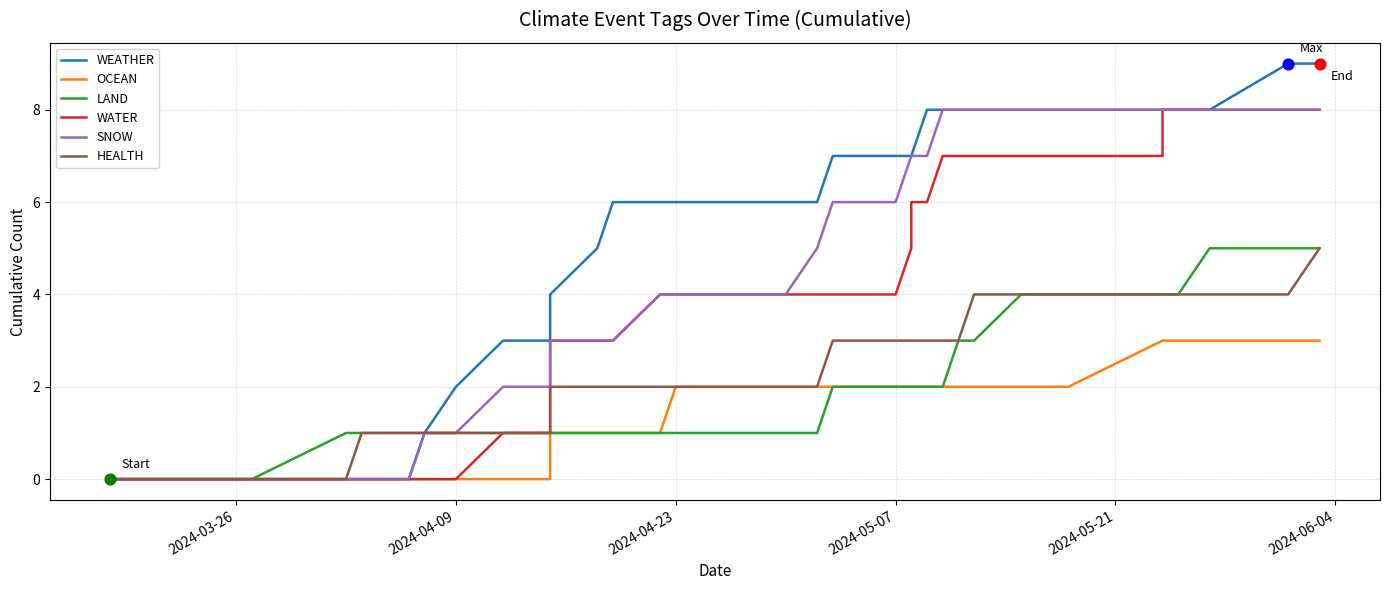

At how many categories does at least one series exceed 1?

31